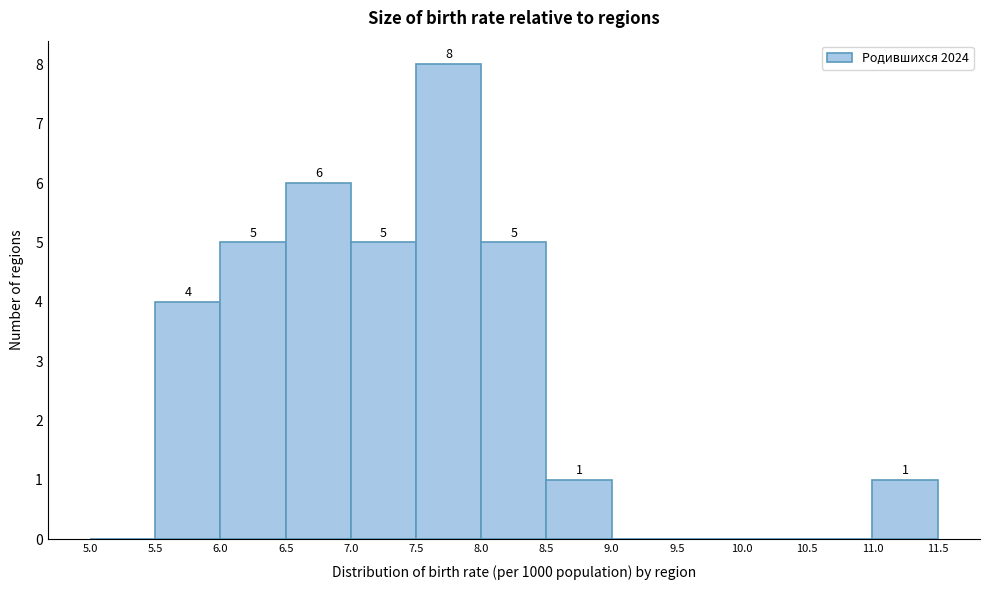

Over which range of the x-axis is the bar tallest?

7.5 to 8.0